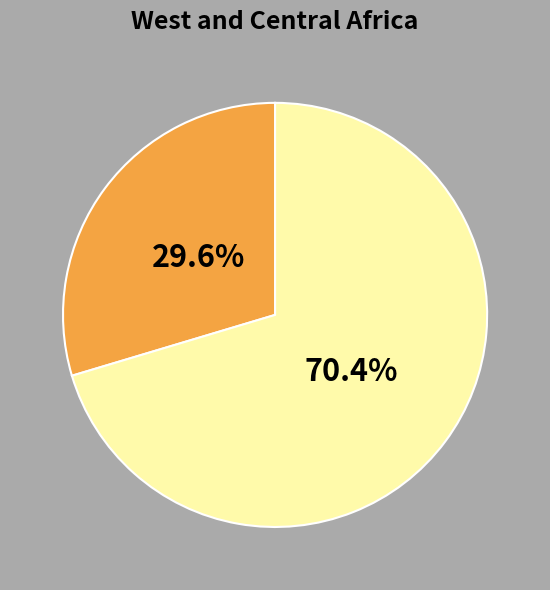

Is there any slice that represents more than half of the pie?

Yes